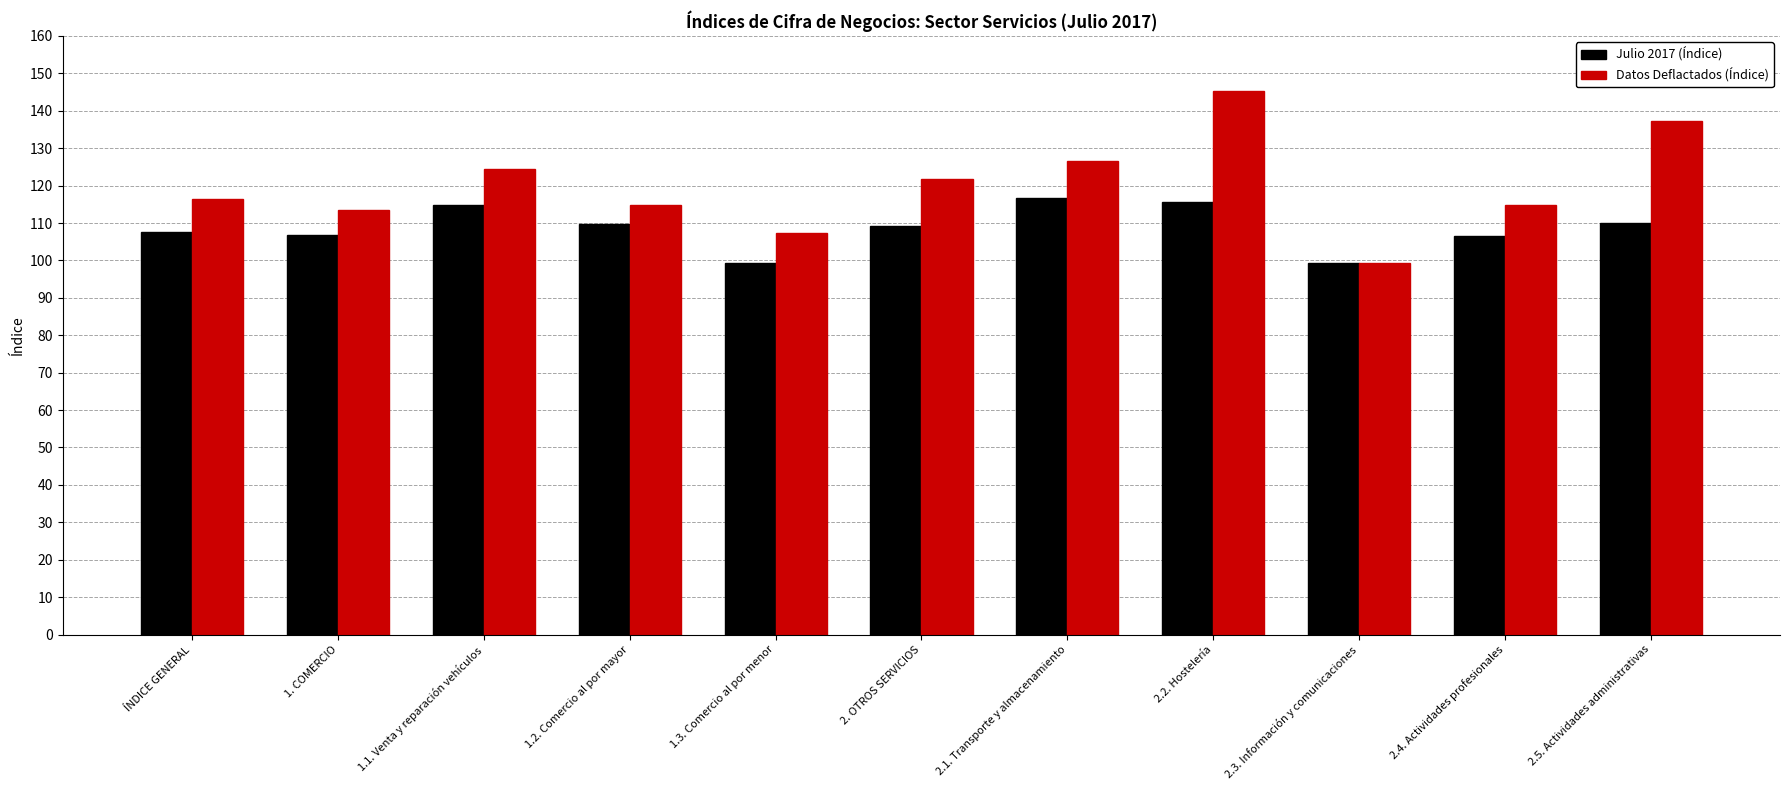

Is it true that Datos Deflactados (Índice) equals 145.2 at 2.2. Hostelería?

True